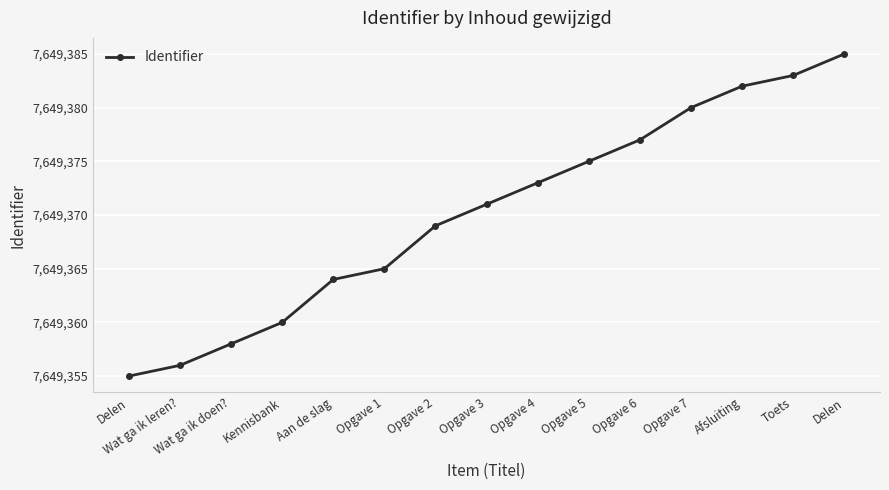

How many lines are shown in the chart?

1